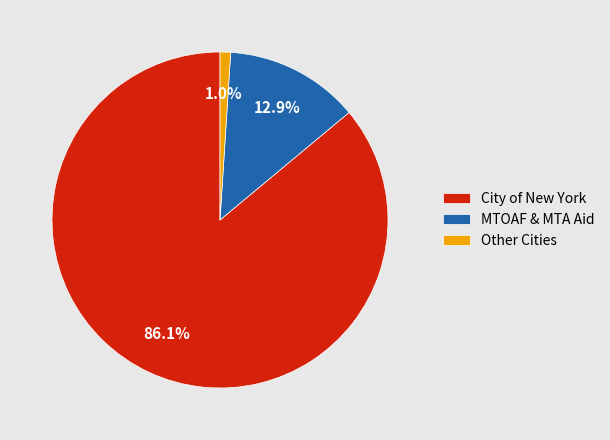

Is there any slice that represents more than half of the pie?

Yes